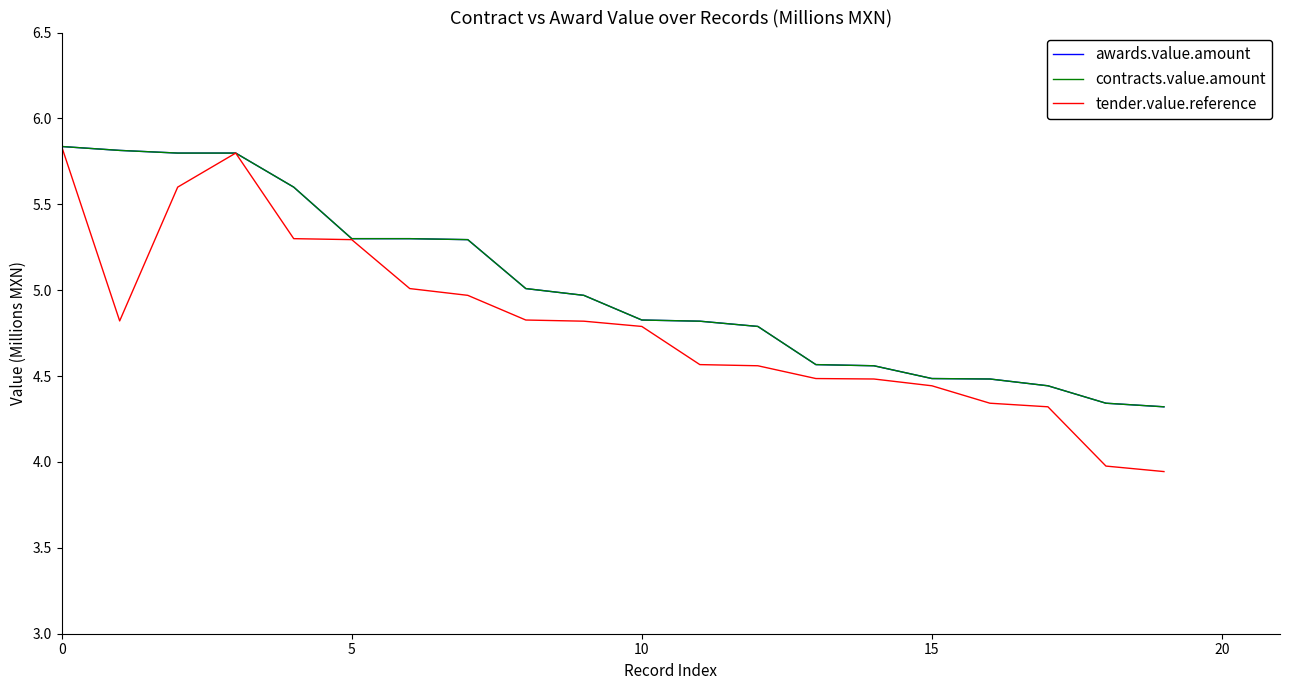

How many lines are shown in the chart?

3